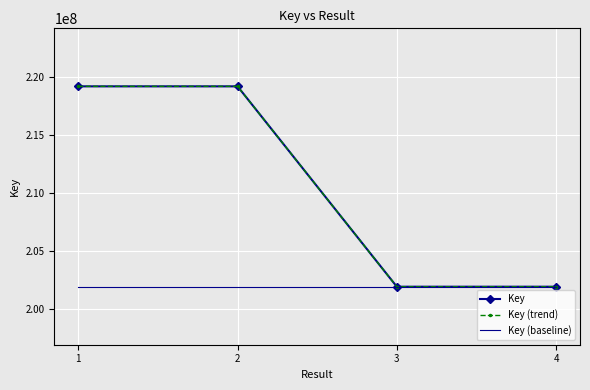

How many series are shown in this chart?

3